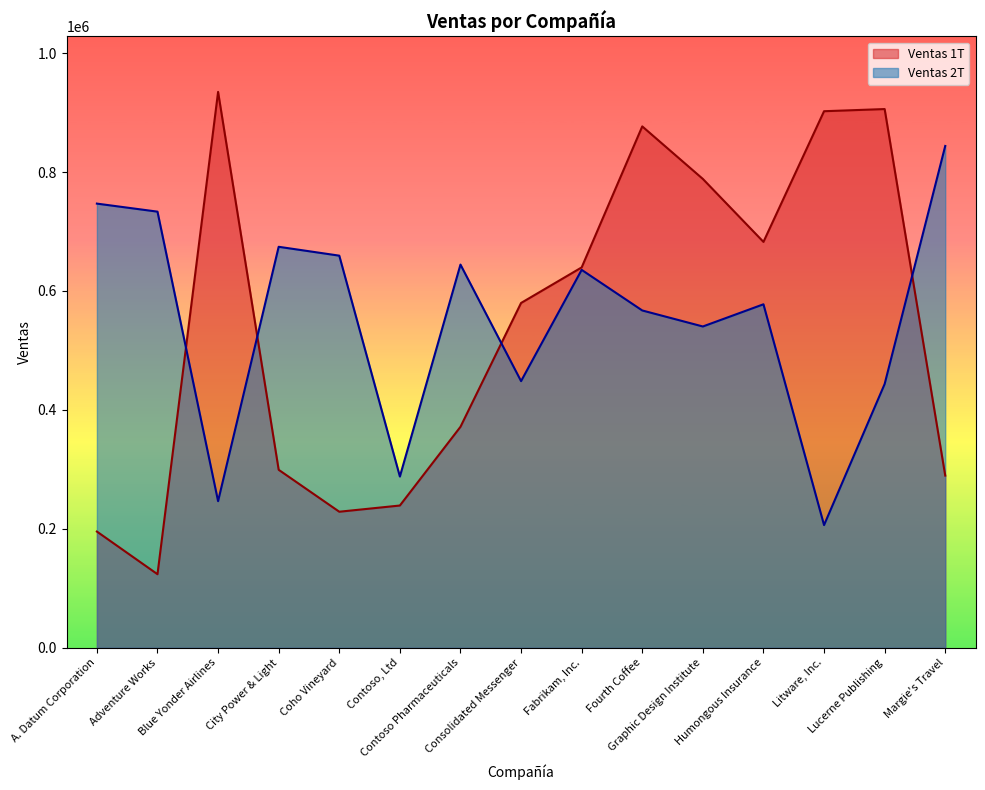

The Ventas 1T series shows 513031 at Litware, Inc.. True or false?

False